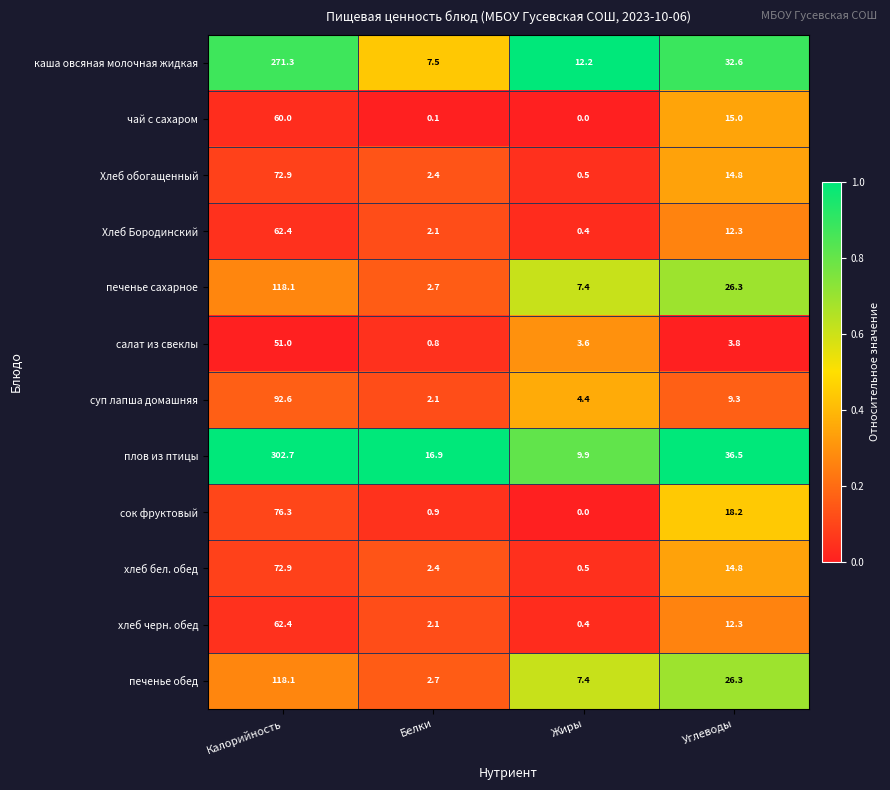

Is the value of печенье сахарное at Жиры greater than the value of плов из птицы at Белки?

No